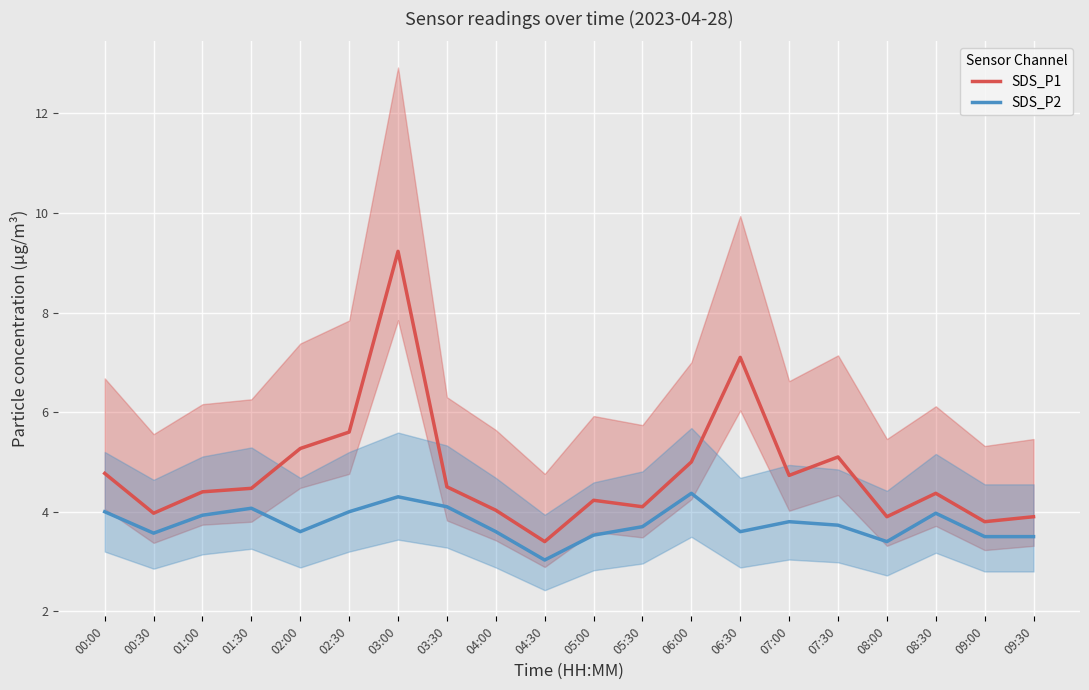

At how many categories does at least one series exceed 6?

2